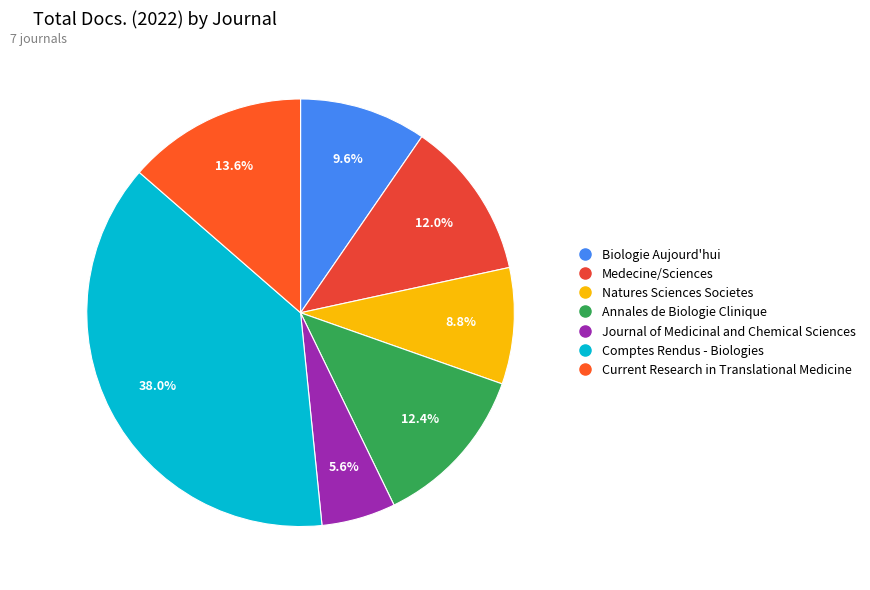

Between Journal of Medicinal and Chemical Sciences and Annales de Biologie Clinique, which is larger?

Annales de Biologie Clinique